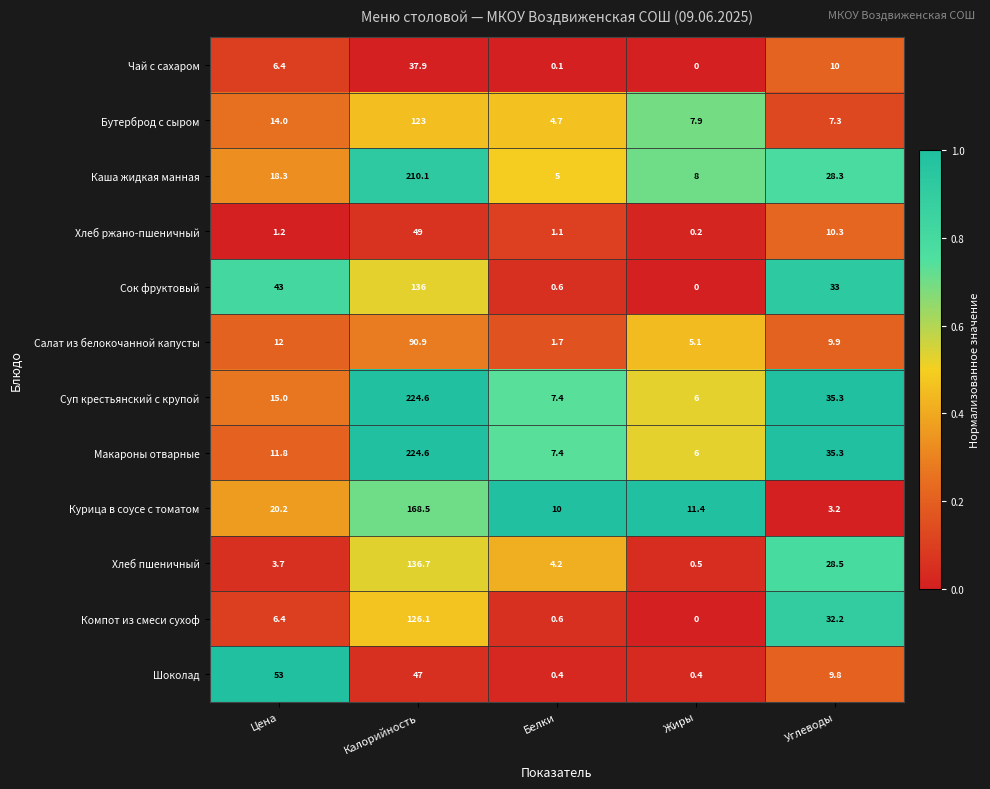

At which category does the chart reach its minimum across all series?

Жиры